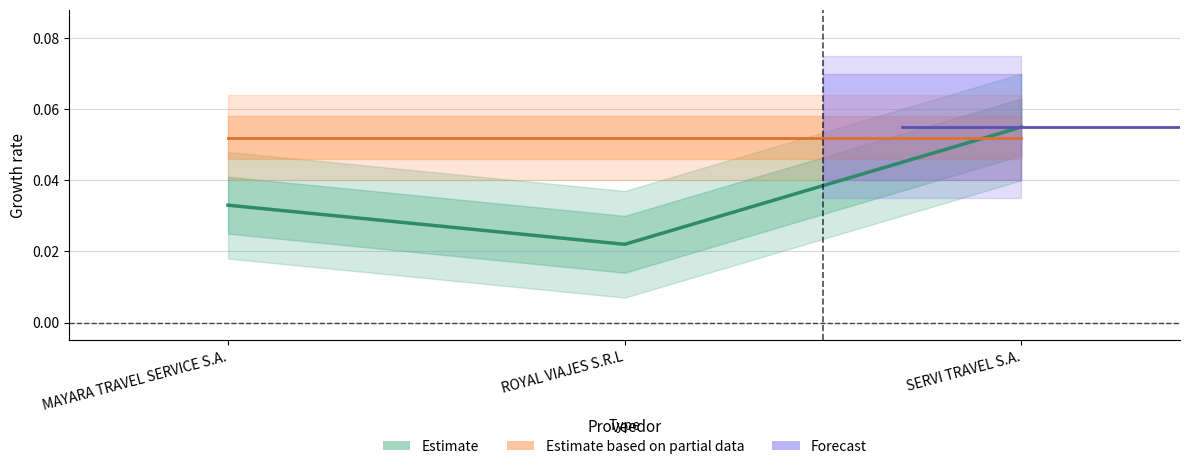

Reading left to right, extract all data points from this chart.

0.0	0.0	0.1